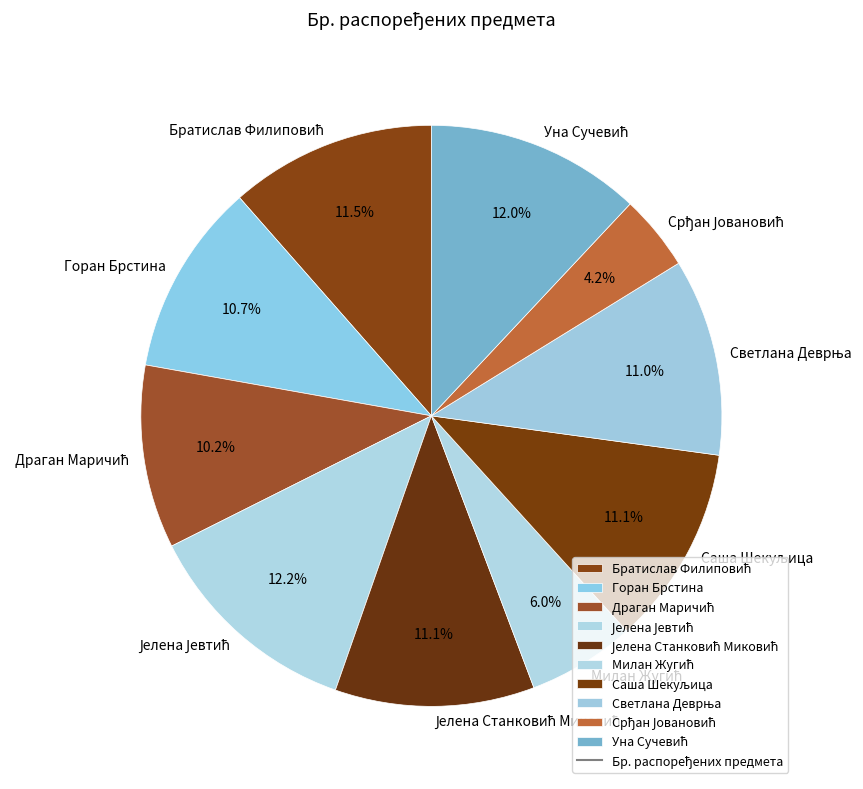

What portion of the pie excludes Горан Брстина?

89.3%